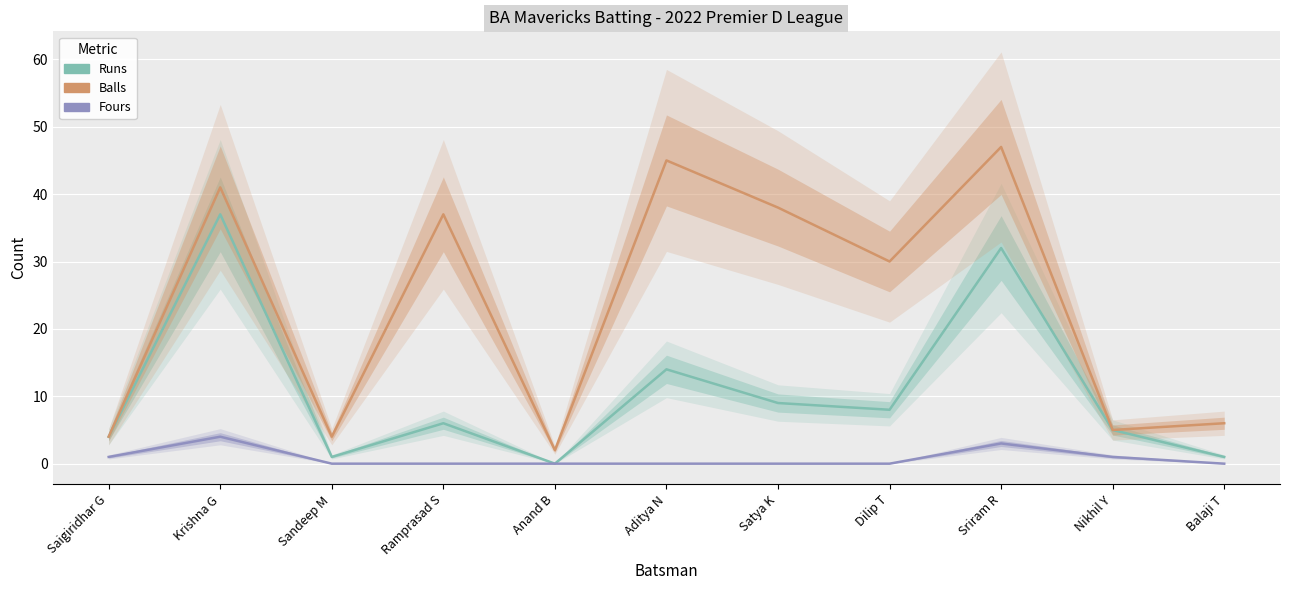

True or false: Fours and Runs cross at least once.

False